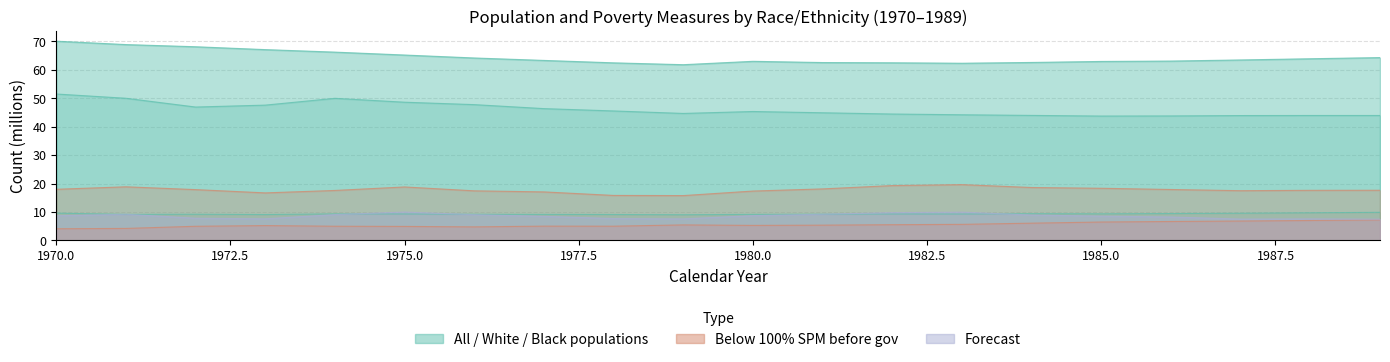

Is the value of Black only, not Latino at 1980 greater than the value of All races and ethnicities at 1986?

No